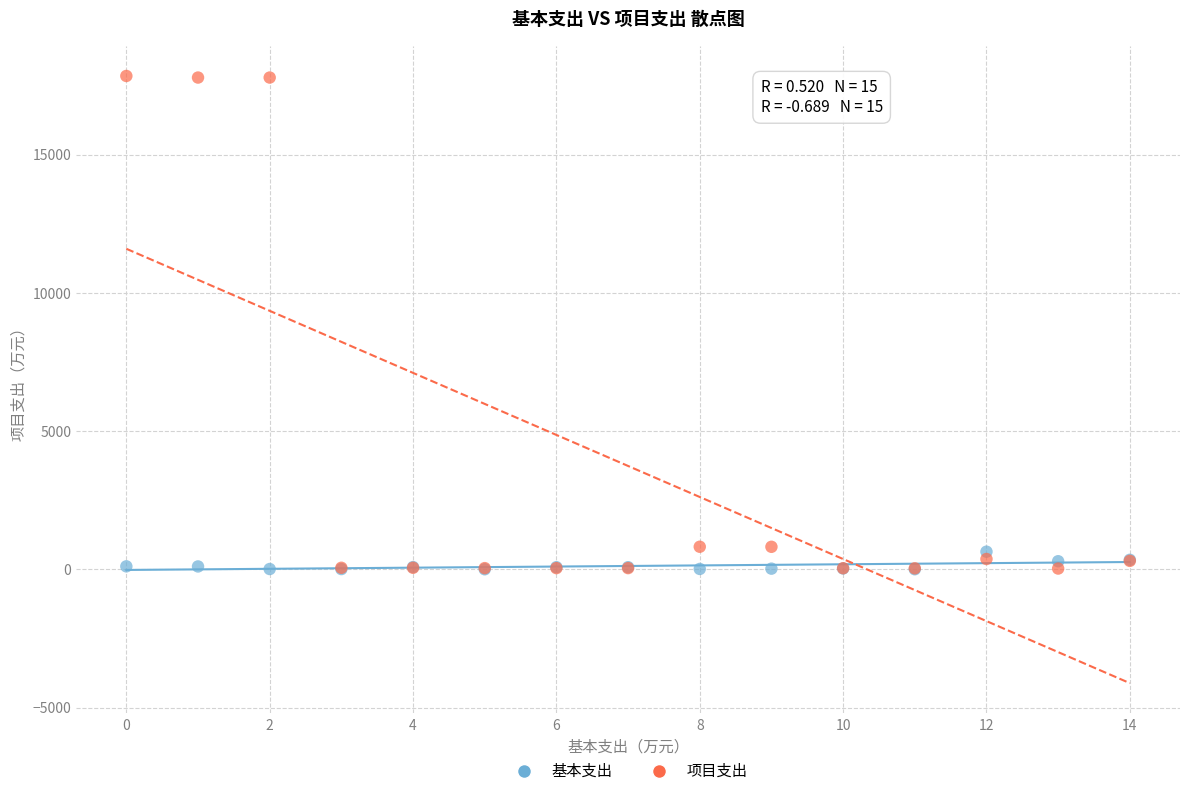

What are all the series names shown in the legend?

基本支出, 项目支出